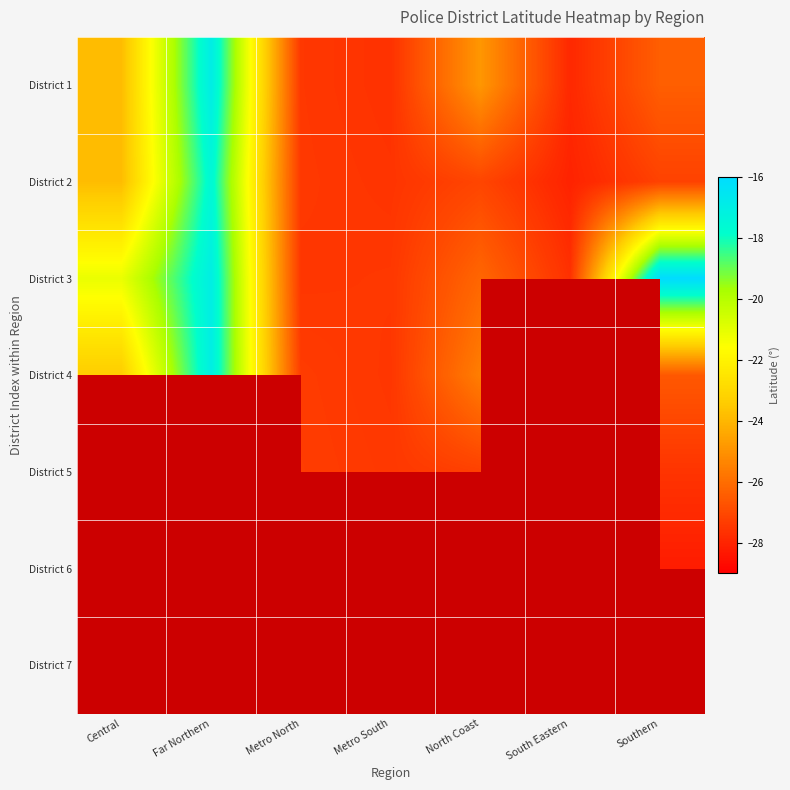

Which has a higher value, Central or Metro South?

Central